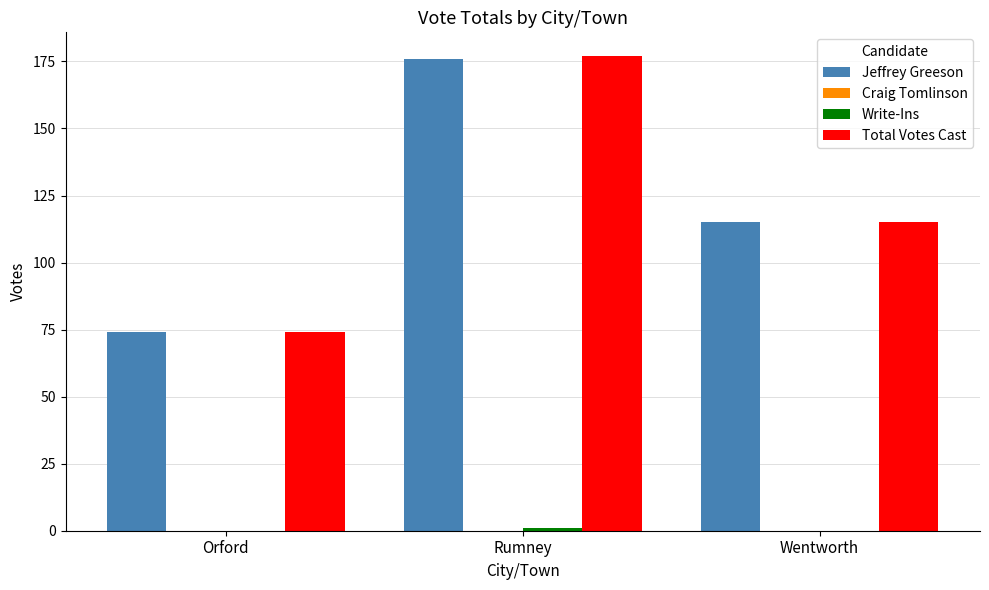

Which category has the highest value across all series?

Rumney